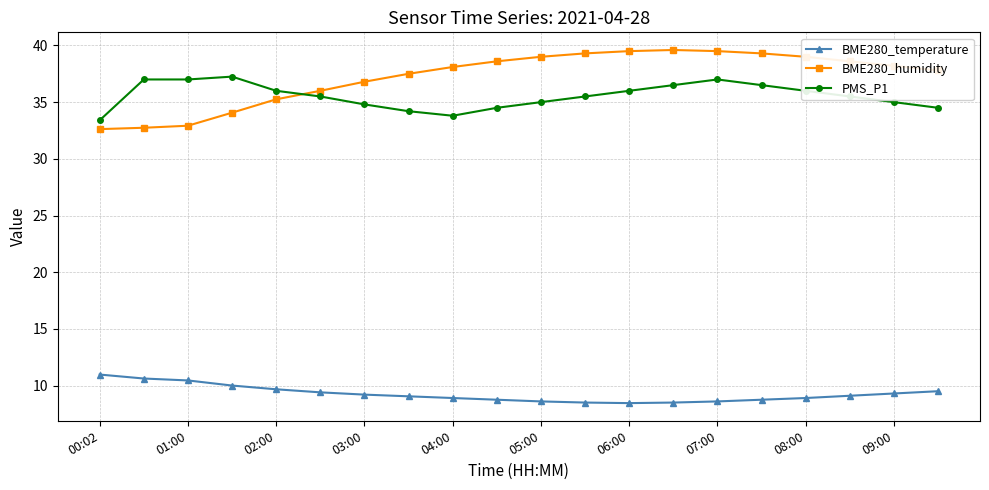

How many distinct data groups are displayed?

3